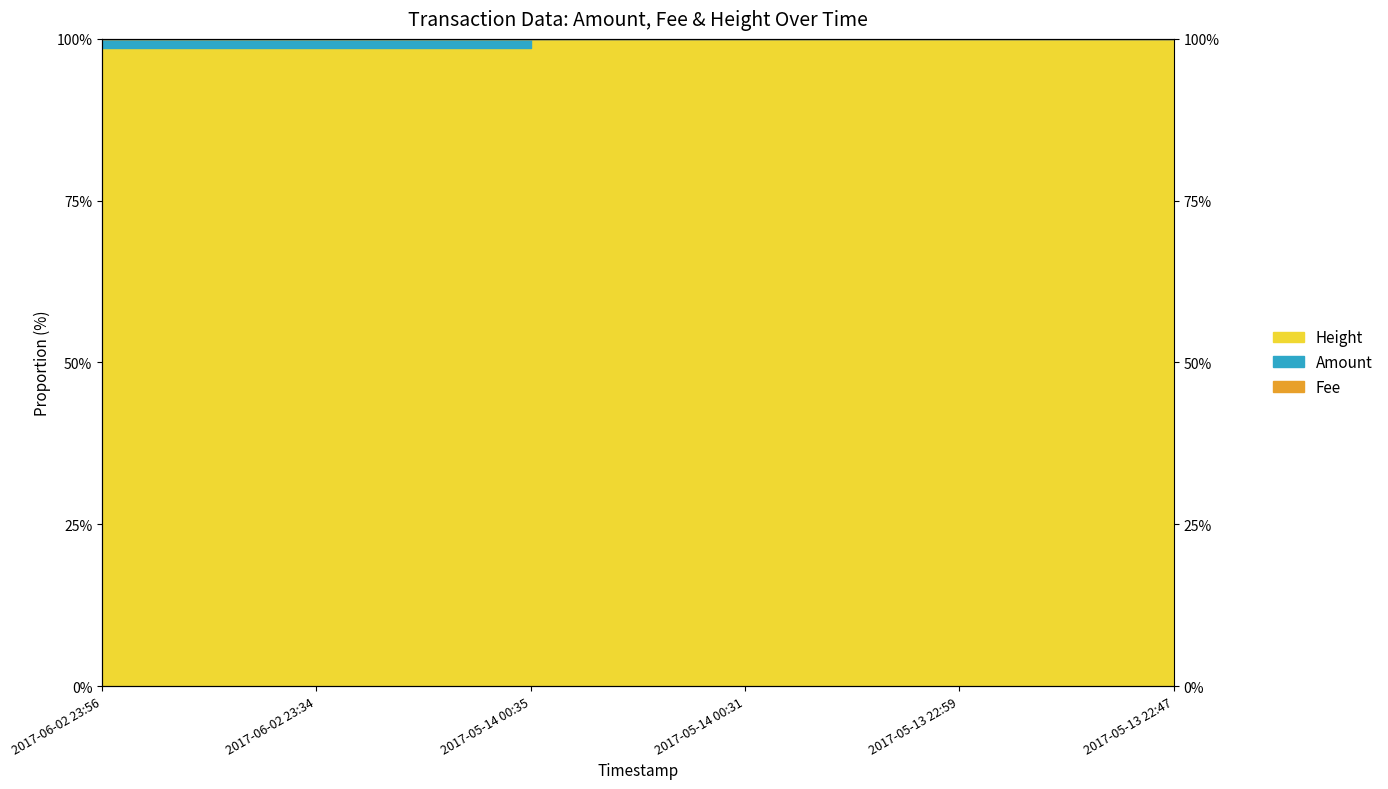

What is the value of the Amount point at the 1st from the left?

98.7